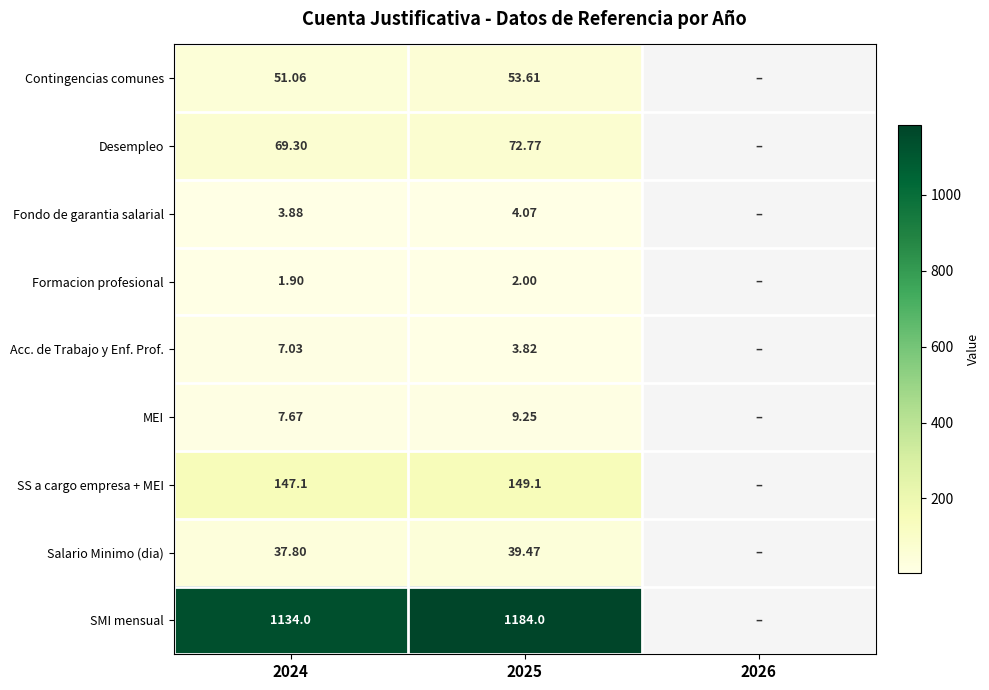

Which series changed the most between 2024 and 2025?

SMI mensual